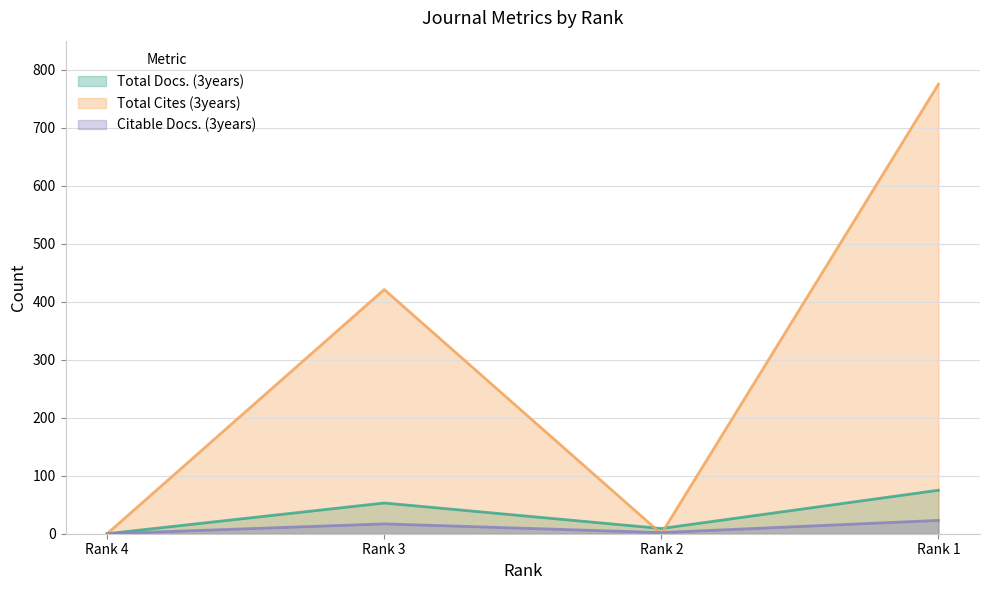

Which has a higher value, Rank 3 or Rank 2?

Rank 3